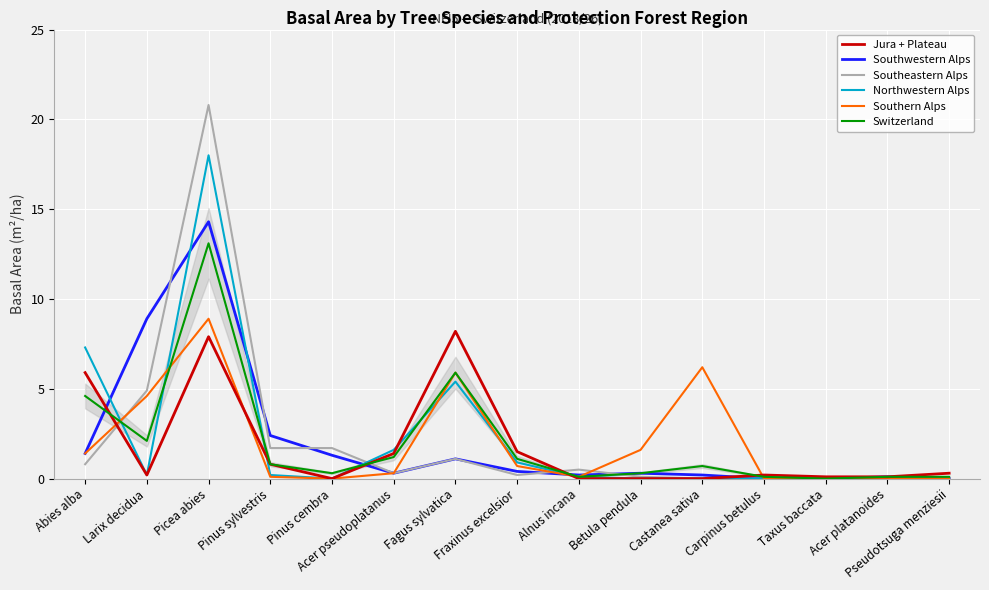

Is the value of Switzerland at Fraxinus excelsior greater than the value of Southern Alps at Acer platanoides?

Yes